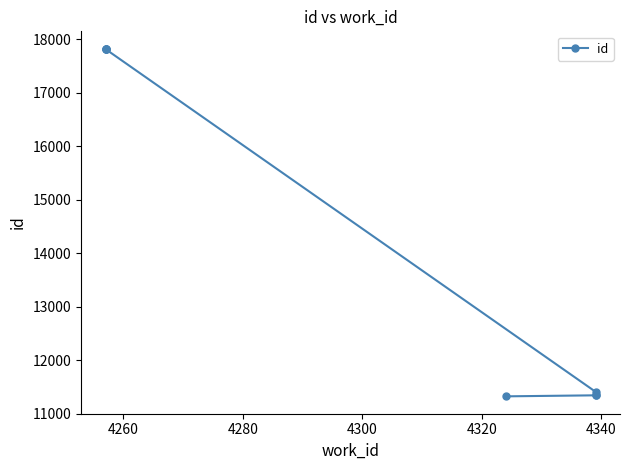

Is this an area chart (filled region under the line)?

No